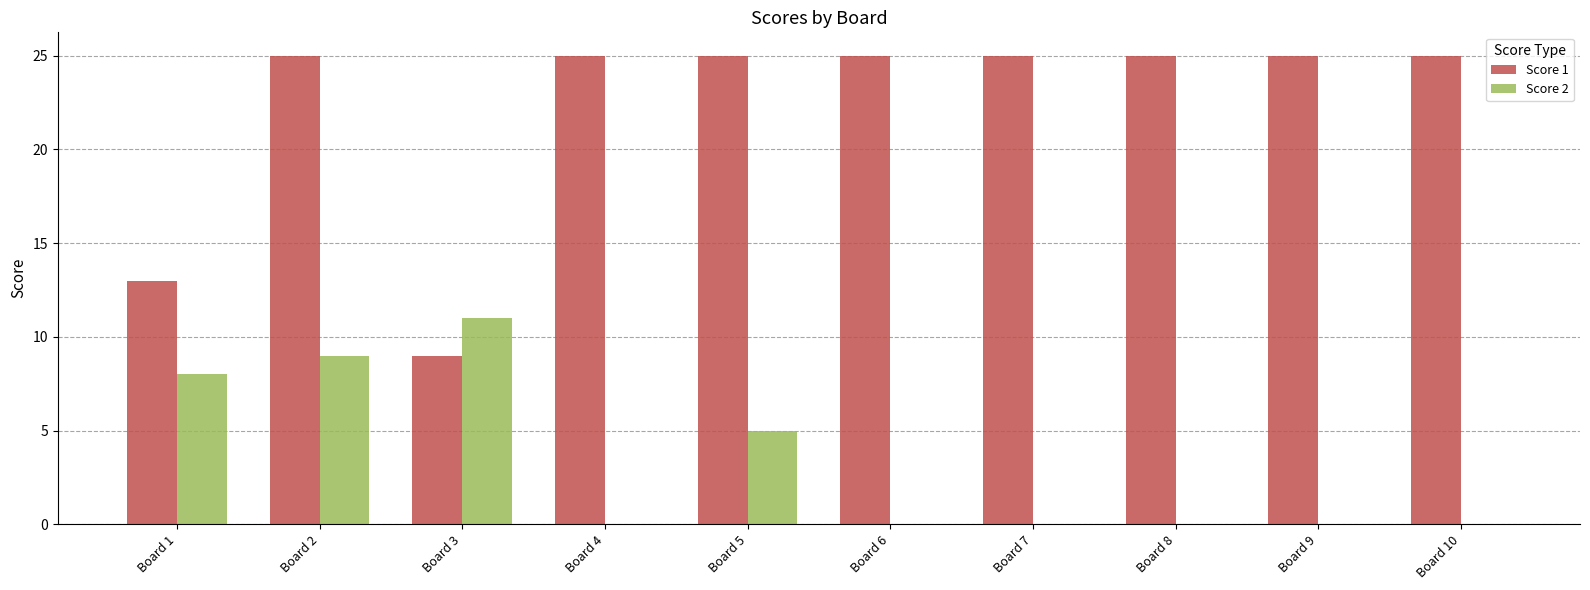

Which series changed the most between Board 3 and Board 6?

Score 1